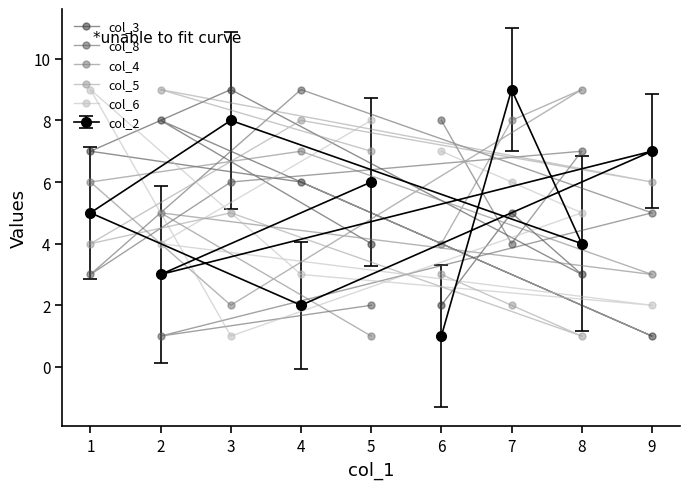

Is it true that col_4 equals 15 at 2?

False